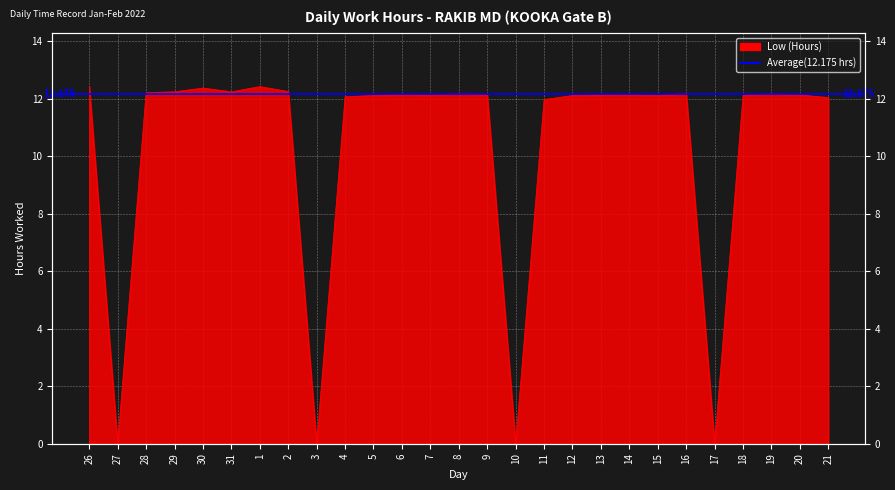

Rank the categories by value from lowest to highest.

27, 3, 10, 17, 11, 21, 4, 5, 12, 15, 7, 18, 13, 20, 6, 9, 14, 19, 8, 16, 28, 29, 31, 2, 30, 1, 26